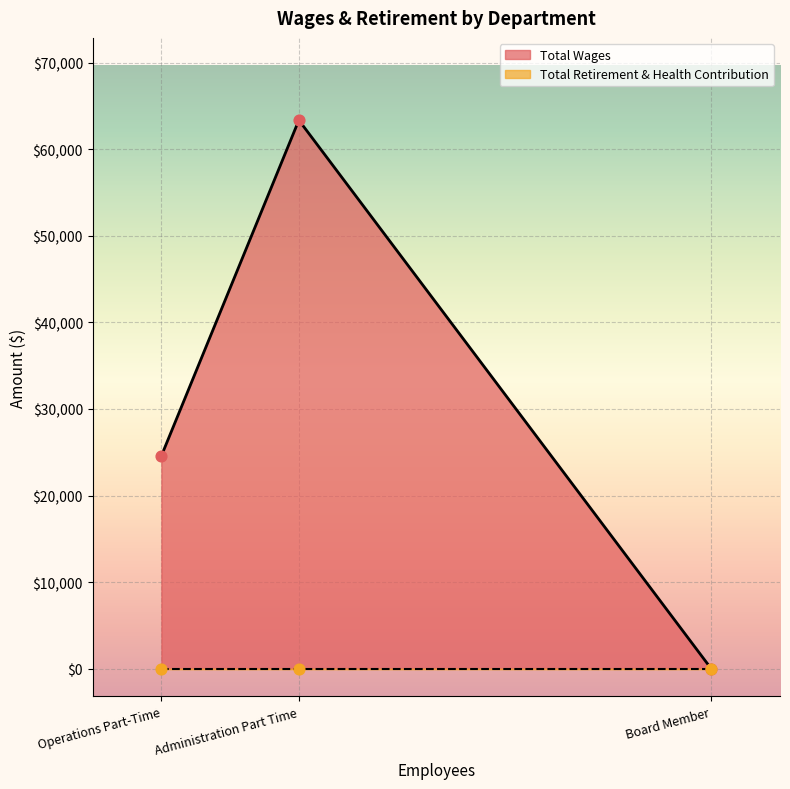

Which series has the largest total across all categories?

Total Wages